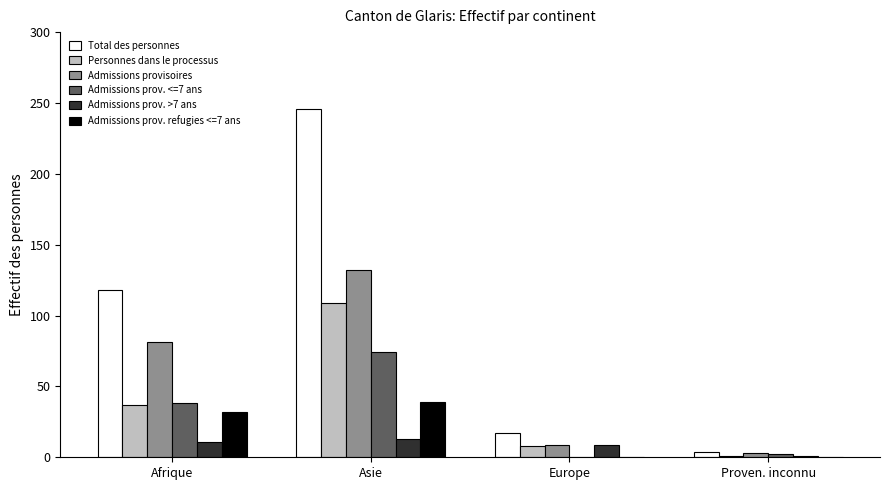

At which label is Personnes dans le processus closest to 55?

Afrique